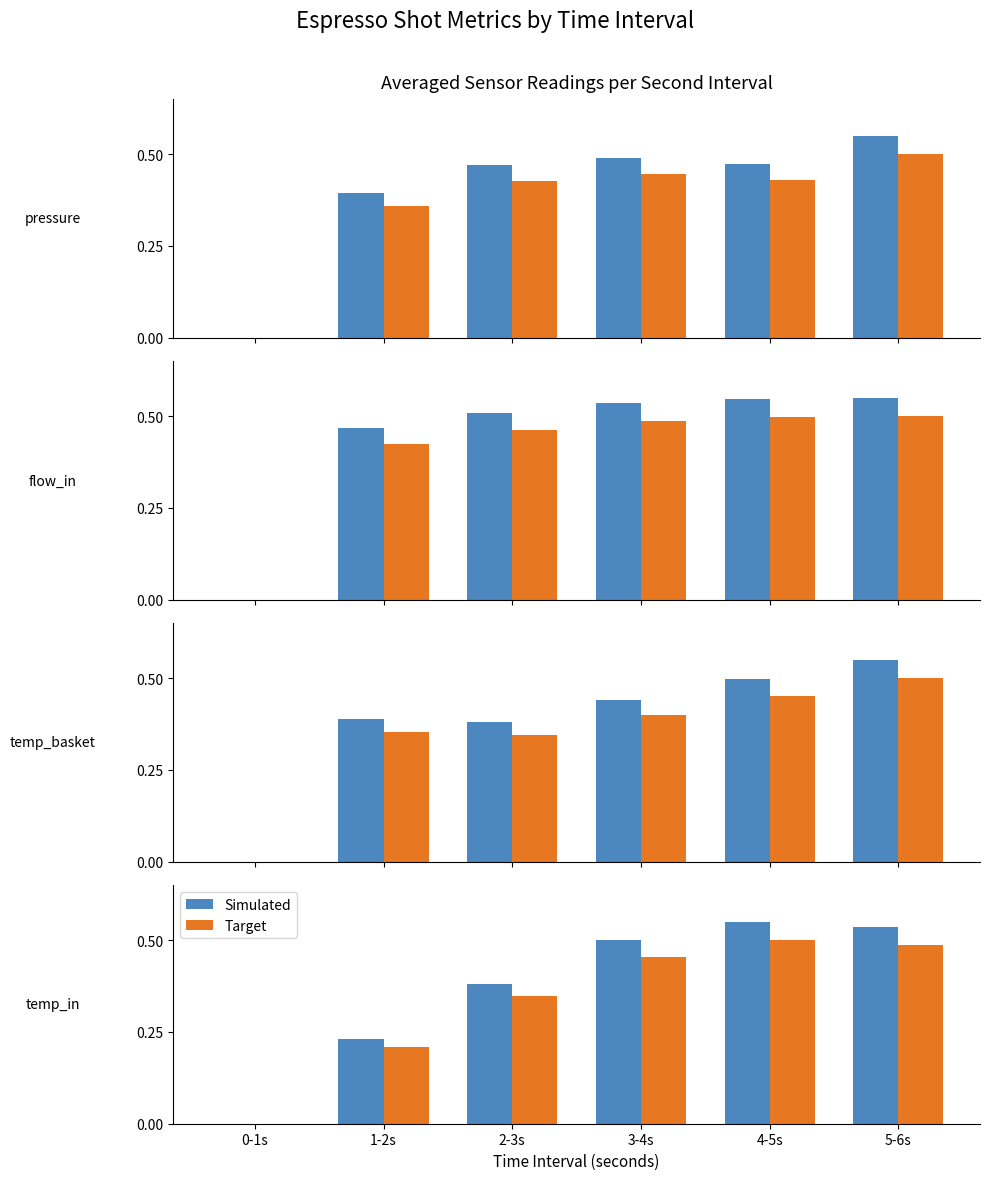

What is the difference between the Target values at 1-2s and 5-6s?

0.3